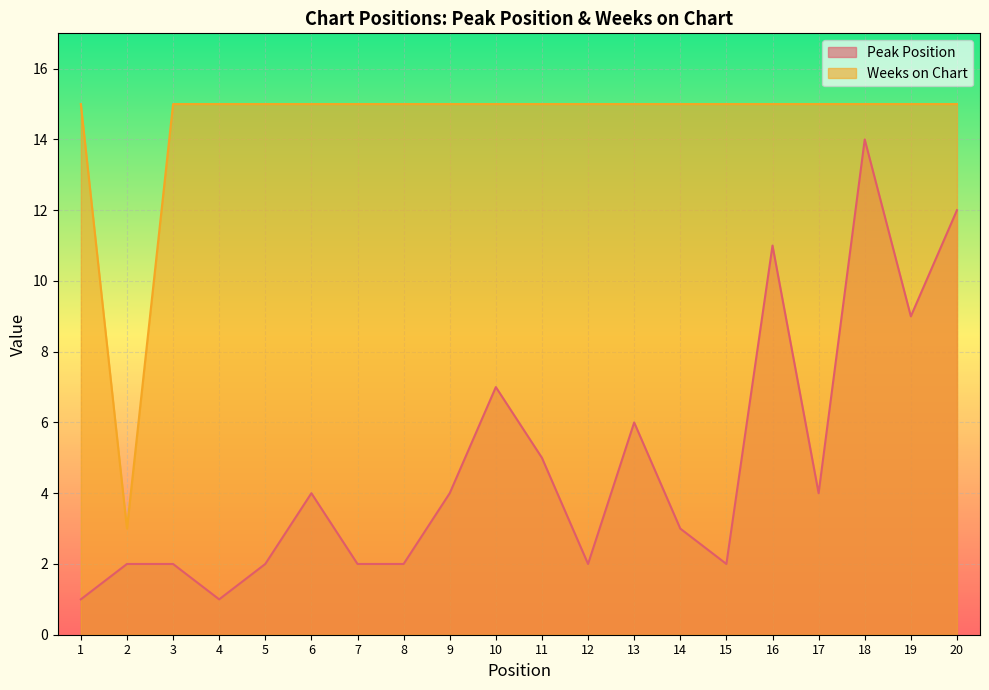

Reading right to left, extract all data points from this chart.

Peak Position: 20=12	19=9	18=14	17=4	16=11	15=2	14=3	13=6	12=2	11=5	10=7	9=4	8=2	7=2	6=4	5=2	4=1	3=2	2=2	1=1
Weeks on Chart: 20=15	19=15	18=15	17=15	16=15	15=15	14=15	13=15	12=15	11=15	10=15	9=15	8=15	7=15	6=15	5=15	4=15	3=15	2=3	1=15